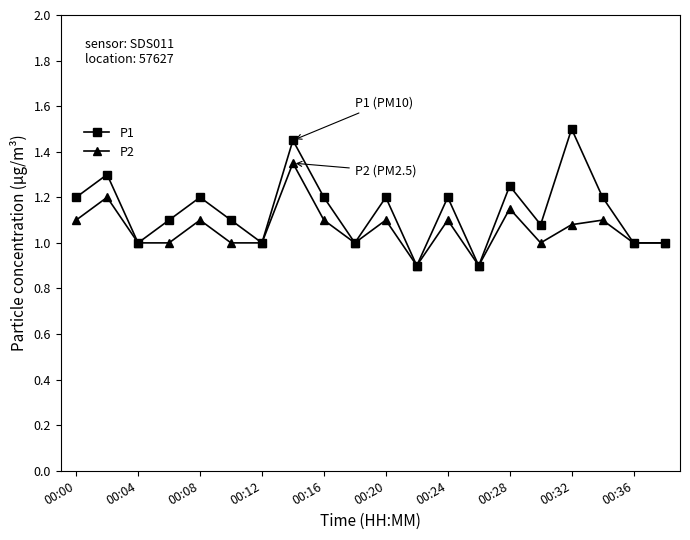

How many interior local peaks does the P2 series have?

7